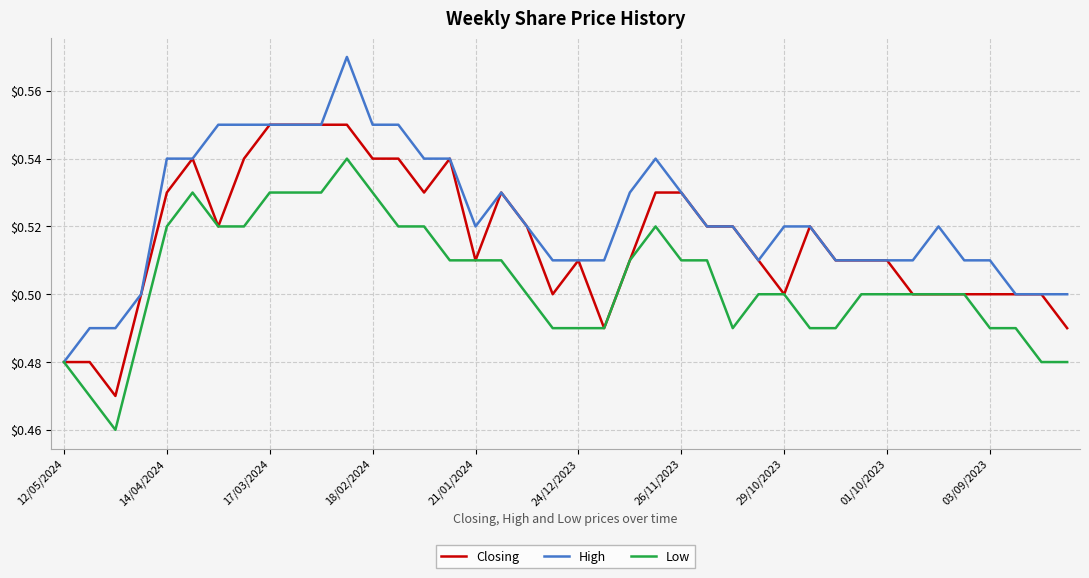

Rank the series by their maximum value, from highest to lowest.

High, Closing, Low